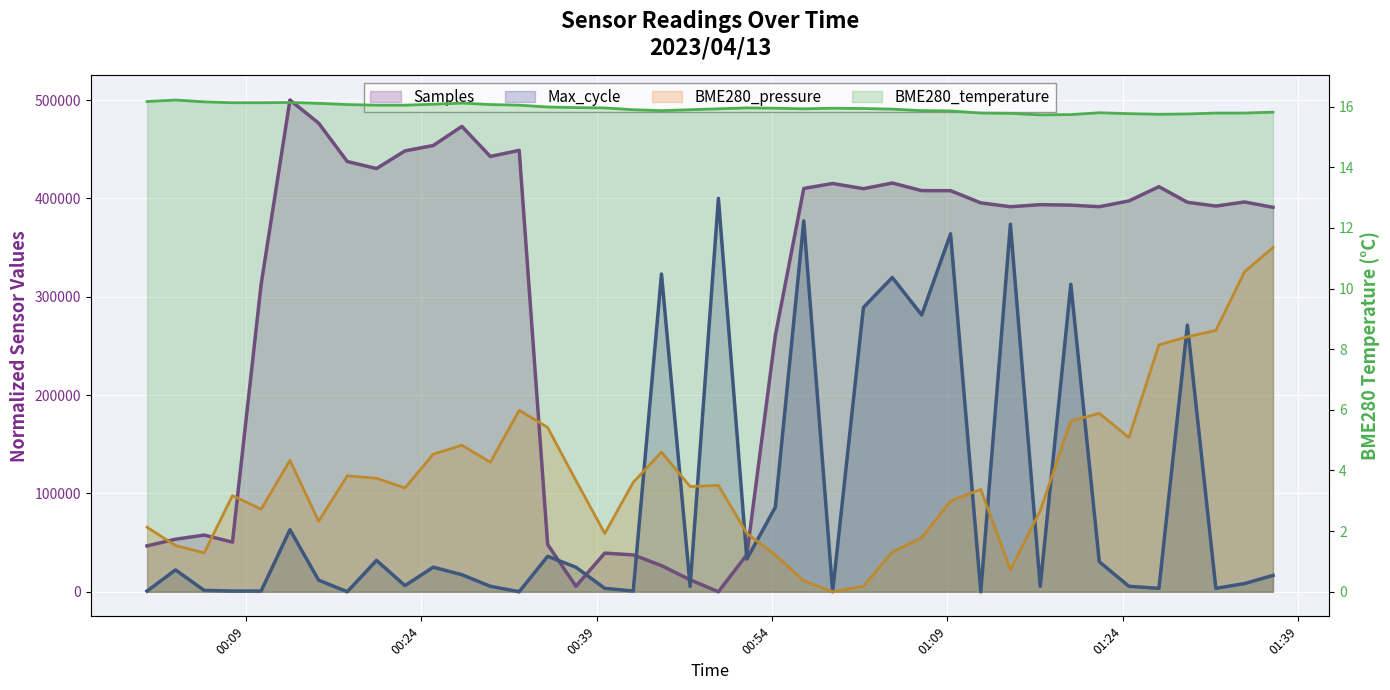

Rank the series at 2023/04/13 01:36:50 from lowest to highest value.

BME280_temperature, Max_cycle, BME280_pressure, Samples